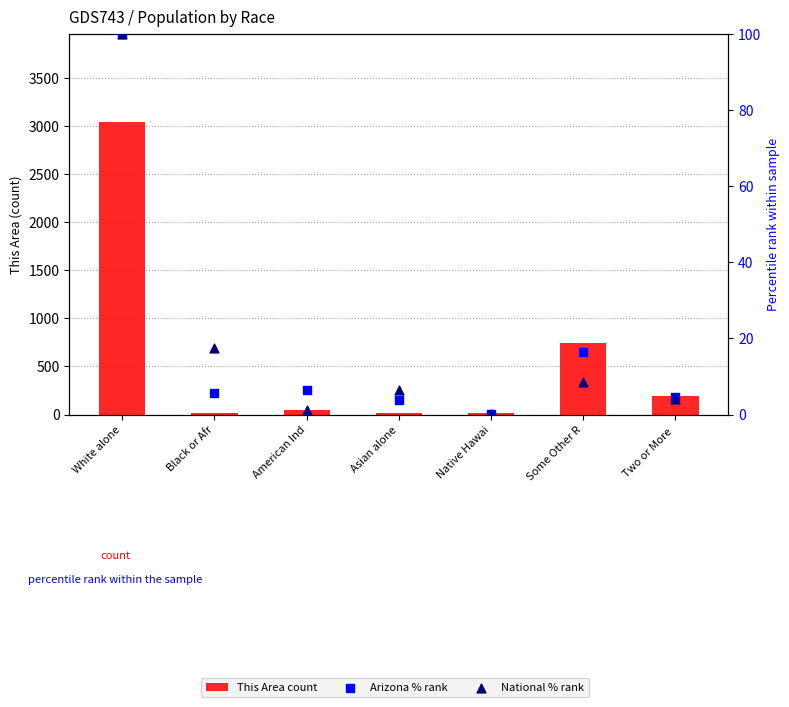

What are all the series names shown in the legend?

This Area count, Arizona % rank, National % rank